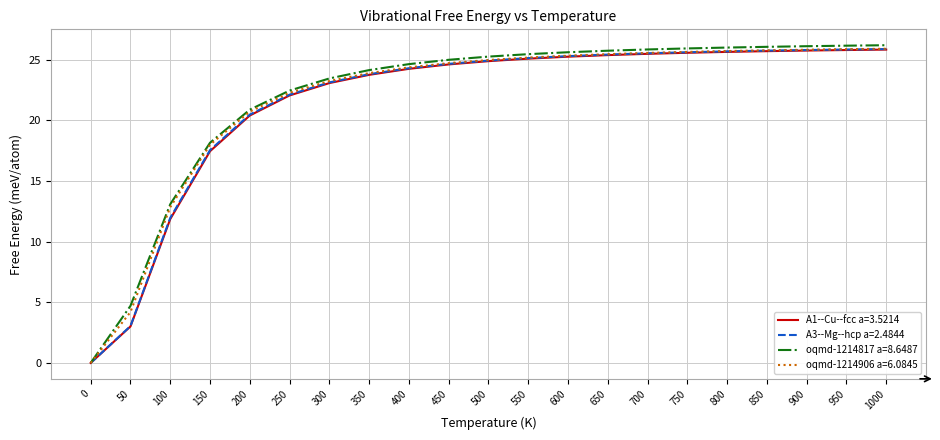

What is the highest value of the A3--Mg--hcp a=2.4844 series?

25.9